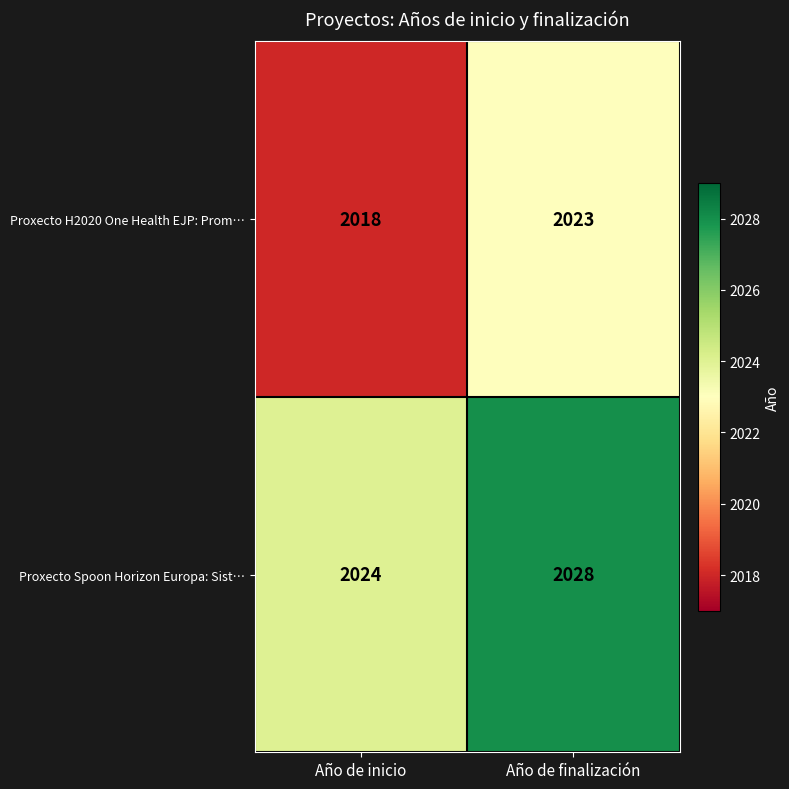

What is the approximate value of Proxecto Spoon Horizon Europa: Sist… at Año de finalización?

2028